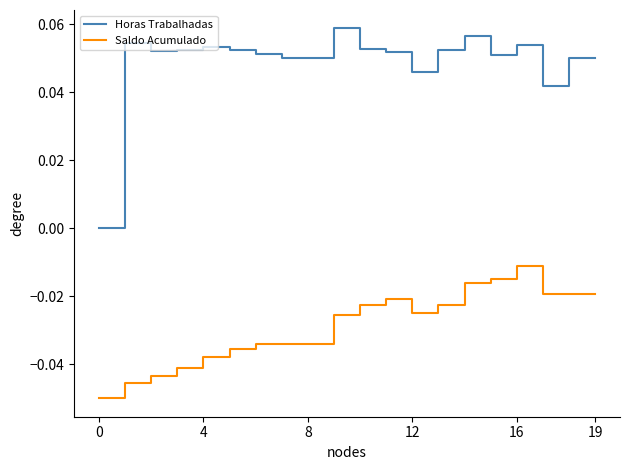

True or false: Horas Trabalhadas and Saldo Acumulado intersect in this chart.

False